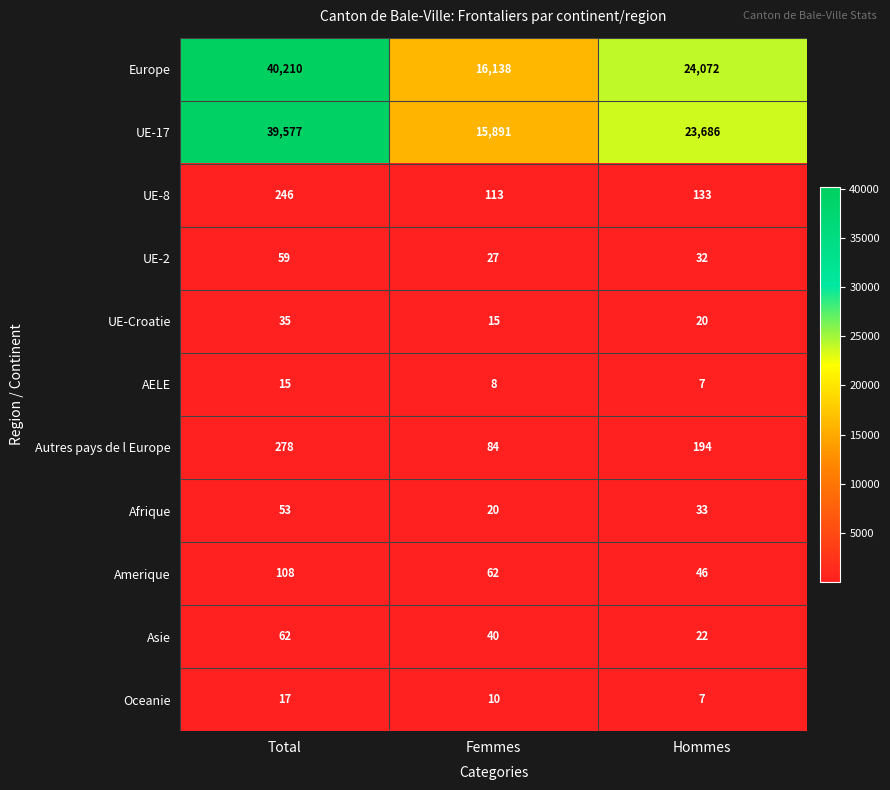

What is the difference between the maximum and minimum values in the UE-8 series?

133